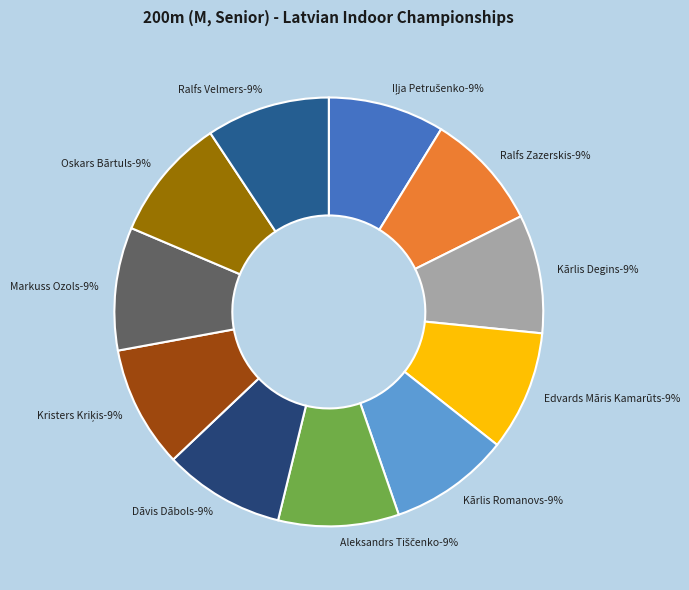

Does any single category account for the majority?

No